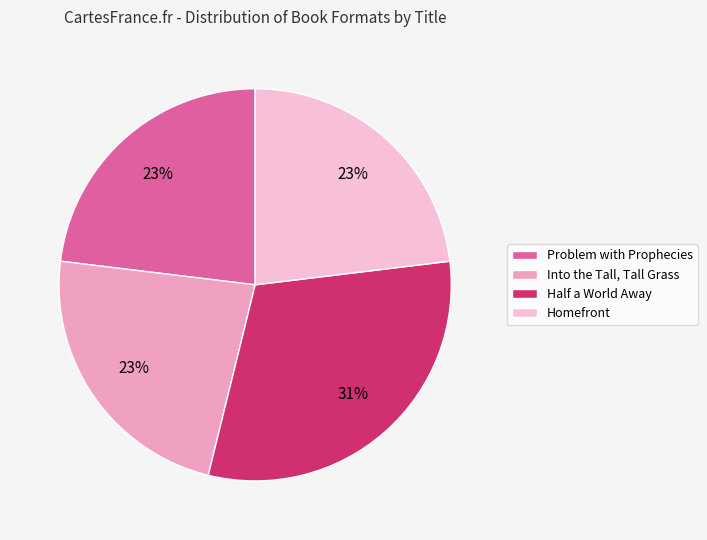

To the nearest percent, what is the average slice percentage?

25%